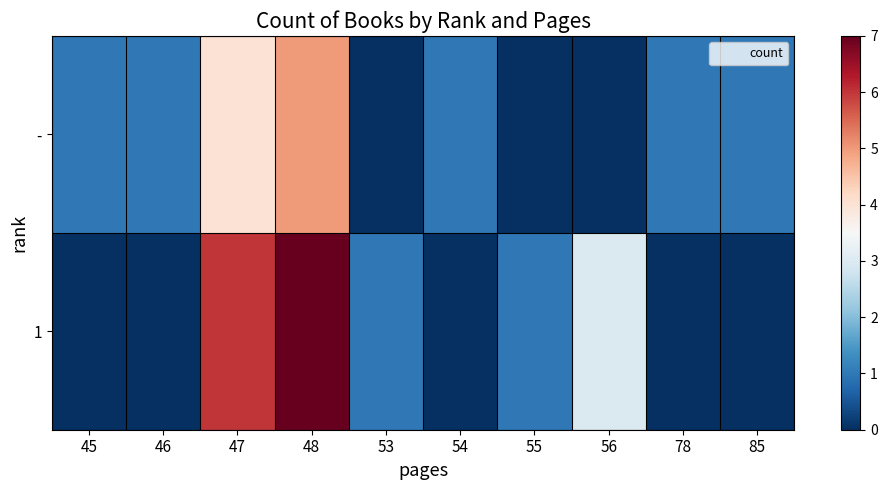

What is the greatest value displayed?

7